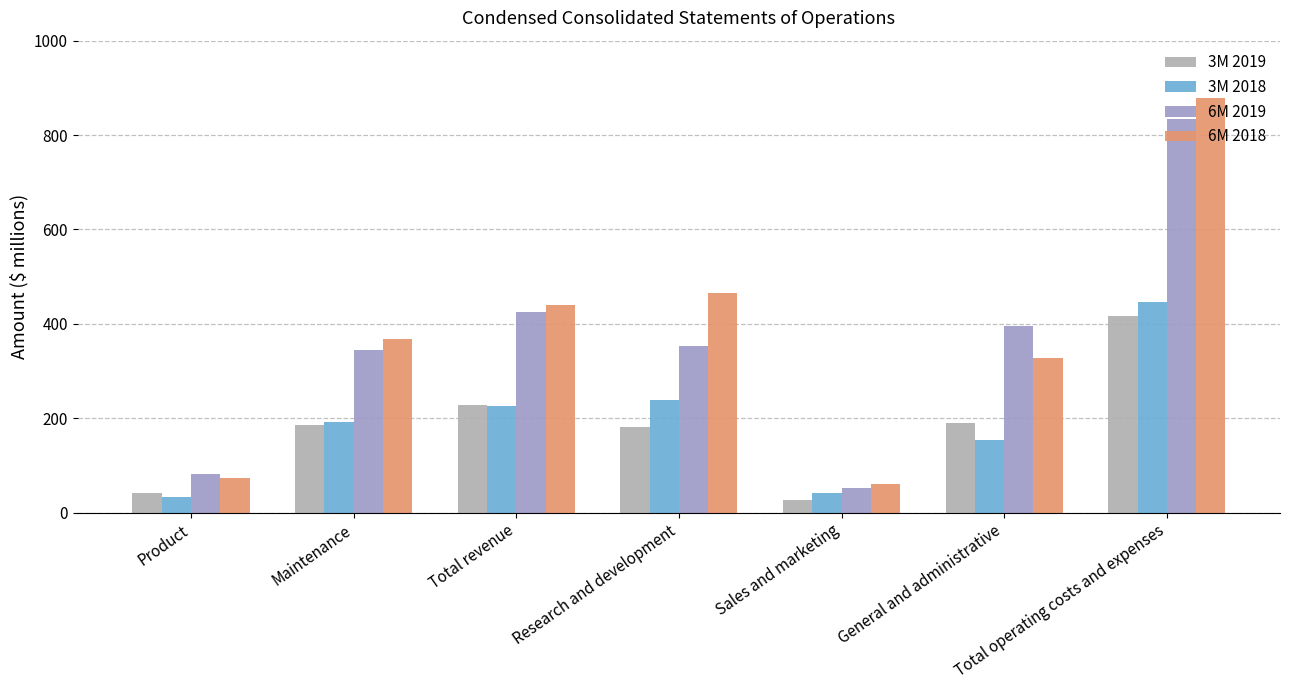

Rank the series by their maximum value, from highest to lowest.

6M 2018, 6M 2019, 3M 2018, 3M 2019